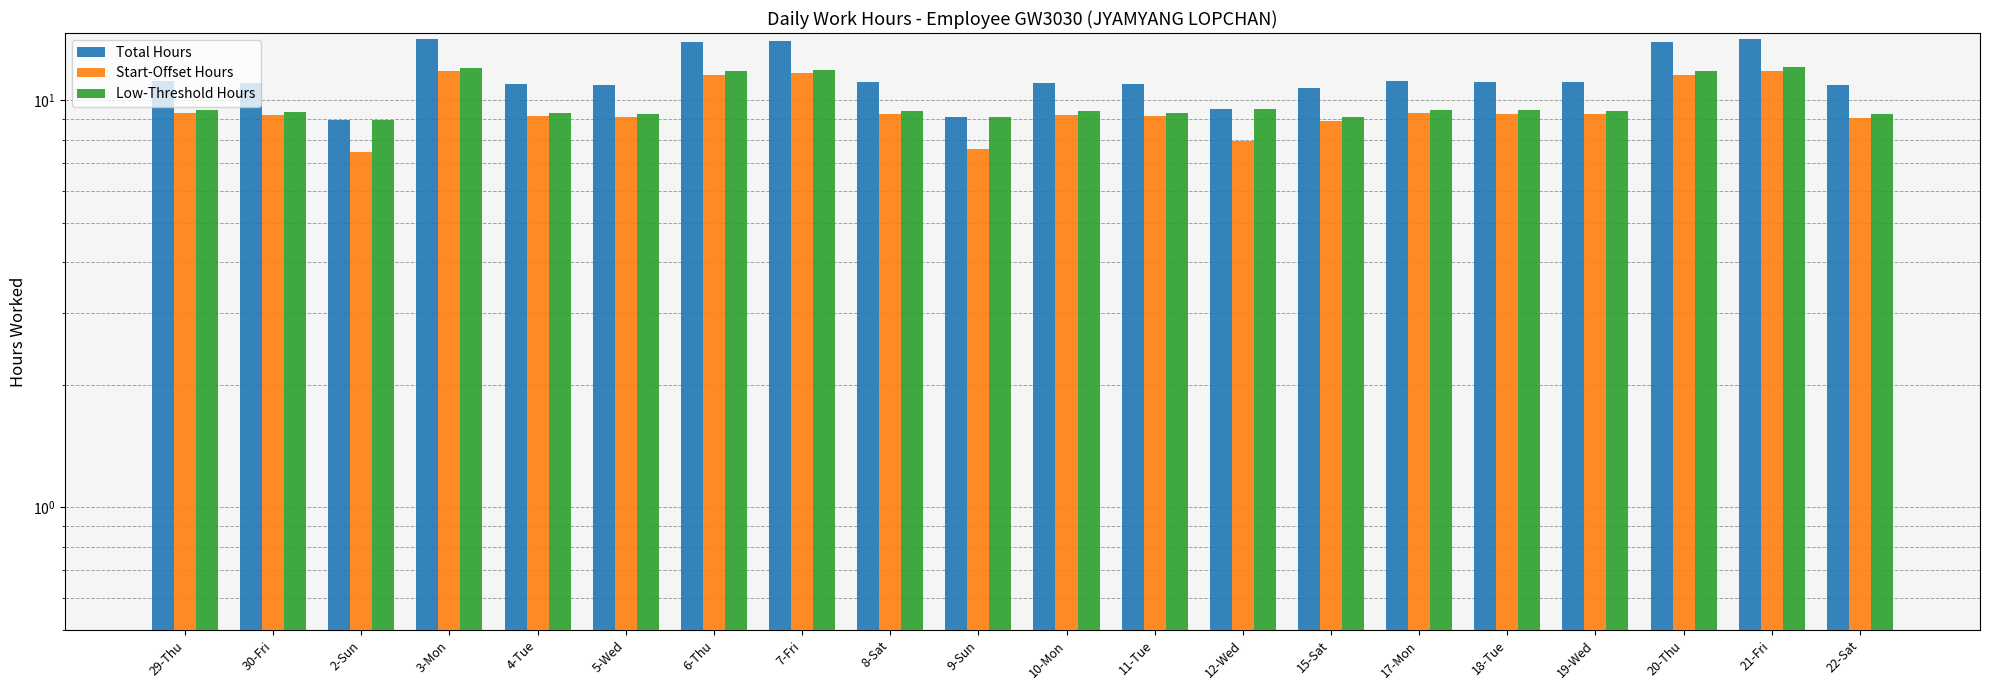

Which series has the largest range (max minus min)?

Total Hours